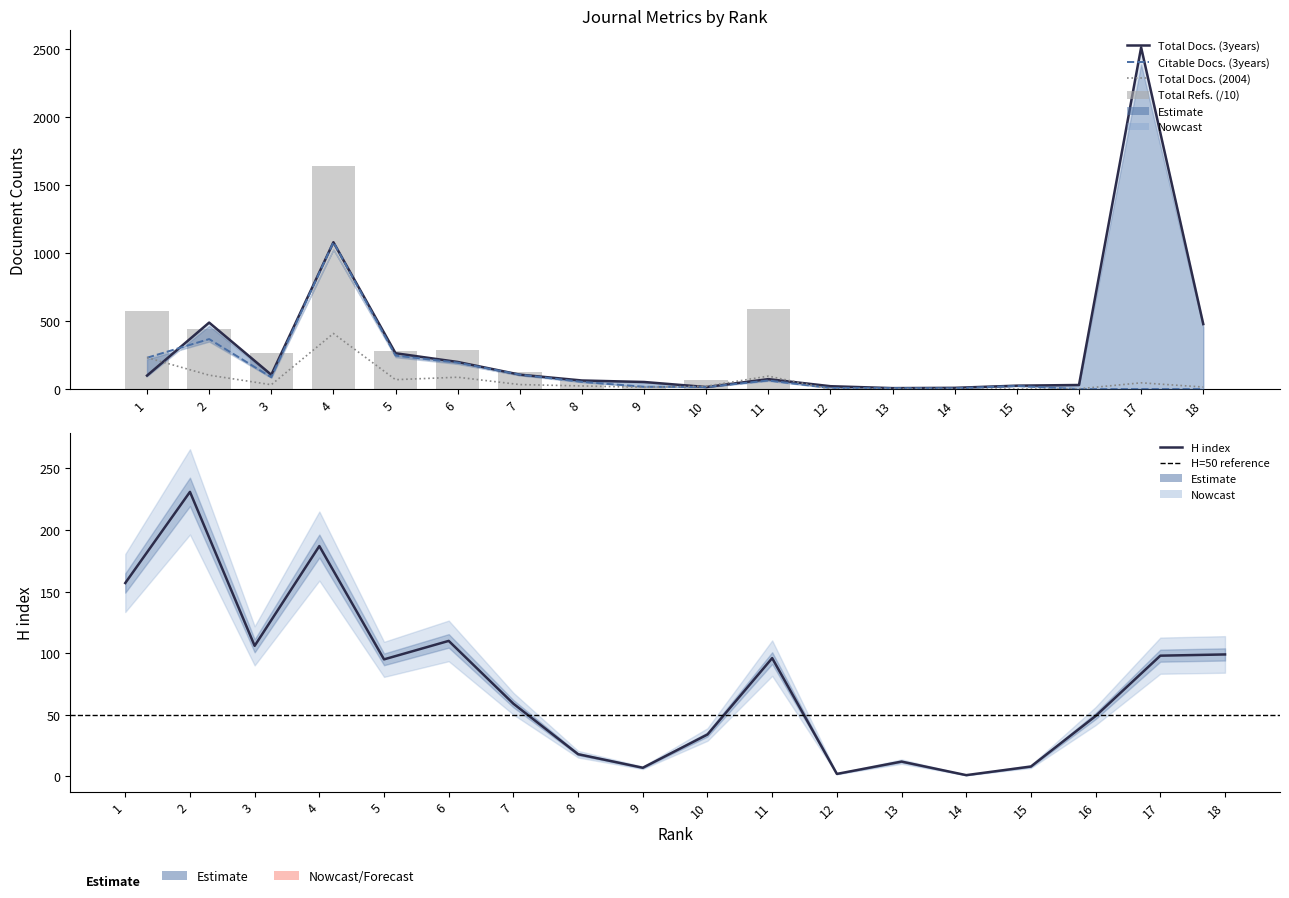

Where does the Total Docs. (2004) series first go above 32?

1